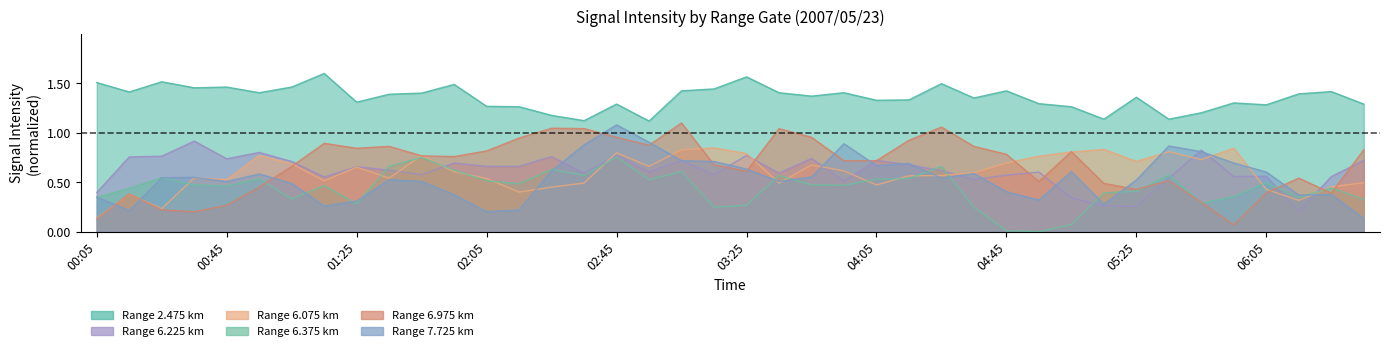

Reading left to right, extract all data points from this chart.

6.375: 00:05=0.3	00:15=0.4	00:25=0.5	00:35=0.5	00:45=0.5	00:55=0.5	01:05=0.3	01:15=0.5	01:25=0.3	01:35=0.7	01:45=0.8	01:55=0.6	02:05=0.5	02:15=0.5	02:25=0.6	02:35=0.6	02:45=0.8	02:55=0.5	03:05=0.6	03:15=0.2	03:25=0.3	03:35=0.6	03:45=0.5	03:55=0.5	04:05=0.5	04:15=0.5	04:25=0.7	04:35=0.2	04:45=0.0	04:55=0.0	05:05=0.1	05:15=0.4	05:25=0.4	05:35=0.6	05:45=0.3	05:55=0.4	06:05=0.5	06:15=0.3	06:25=0.4	06:35=0.3
7.725: 00:05=0.4	00:15=0.2	00:25=0.5	00:35=0.5	00:45=0.5	00:55=0.6	01:05=0.5	01:15=0.3	01:25=0.3	01:35=0.5	01:45=0.5	01:55=0.4	02:05=0.2	02:15=0.2	02:25=0.6	02:35=0.9	02:45=1.1	02:55=0.9	03:05=0.7	03:15=0.7	03:25=0.6	03:35=0.5	03:45=0.6	03:55=0.9	04:05=0.7	04:15=0.7	04:25=0.5	04:35=0.6	04:45=0.4	04:55=0.3	05:05=0.6	05:15=0.3	05:25=0.5	05:35=0.9	05:45=0.8	05:55=0.7	06:05=0.6	06:15=0.4	06:25=0.4	06:35=0.1
2.475: 00:05=1.5	00:15=1.4	00:25=1.5	00:35=1.5	00:45=1.5	00:55=1.4	01:05=1.5	01:15=1.6	01:25=1.3	01:35=1.4	01:45=1.4	01:55=1.5	02:05=1.3	02:15=1.3	02:25=1.2	02:35=1.1	02:45=1.3	02:55=1.1	03:05=1.4	03:15=1.4	03:25=1.6	03:35=1.4	03:45=1.4	03:55=1.4	04:05=1.3	04:15=1.3	04:25=1.5	04:35=1.4	04:45=1.4	04:55=1.3	05:05=1.3	05:15=1.1	05:25=1.4	05:35=1.1	05:45=1.2	05:55=1.3	06:05=1.3	06:15=1.4	06:25=1.4	06:35=1.3
6.075: 00:05=0.1	00:15=0.4	00:25=0.2	00:35=0.5	00:45=0.5	00:55=0.8	01:05=0.7	01:15=0.5	01:25=0.7	01:35=0.5	01:45=0.8	01:55=0.6	02:05=0.5	02:15=0.4	02:25=0.5	02:35=0.5	02:45=0.8	02:55=0.7	03:05=0.8	03:15=0.8	03:25=0.8	03:35=0.5	03:45=0.7	03:55=0.6	04:05=0.5	04:15=0.6	04:25=0.6	04:35=0.6	04:45=0.7	04:55=0.8	05:05=0.8	05:15=0.8	05:25=0.7	05:35=0.8	05:45=0.7	05:55=0.8	06:05=0.4	06:15=0.3	06:25=0.5	06:35=0.5
6.225: 00:05=0.4	00:15=0.8	00:25=0.8	00:35=0.9	00:45=0.7	00:55=0.8	01:05=0.7	01:15=0.6	01:25=0.7	01:35=0.6	01:45=0.6	01:55=0.7	02:05=0.7	02:15=0.7	02:25=0.8	02:35=0.6	02:45=0.8	02:55=0.6	03:05=0.7	03:15=0.6	03:25=0.8	03:35=0.6	03:45=0.7	03:55=0.5	04:05=0.7	04:15=0.7	04:25=0.6	04:35=0.5	04:45=0.6	04:55=0.6	05:05=0.3	05:15=0.3	05:25=0.3	05:35=0.5	05:45=0.8	05:55=0.6	06:05=0.6	06:15=0.2	06:25=0.6	06:35=0.7
6.975: 00:05=0.1	00:15=0.4	00:25=0.2	00:35=0.2	00:45=0.3	00:55=0.5	01:05=0.7	01:15=0.9	01:25=0.8	01:35=0.9	01:45=0.8	01:55=0.8	02:05=0.8	02:15=0.9	02:25=1.0	02:35=1.0	02:45=1.0	02:55=0.9	03:05=1.1	03:15=0.7	03:25=0.6	03:35=1.0	03:45=1.0	03:55=0.7	04:05=0.7	04:15=0.9	04:25=1.1	04:35=0.9	04:45=0.8	04:55=0.5	05:05=0.8	05:15=0.5	05:25=0.4	05:35=0.5	05:45=0.3	05:55=0.1	06:05=0.4	06:15=0.5	06:25=0.4	06:35=0.8